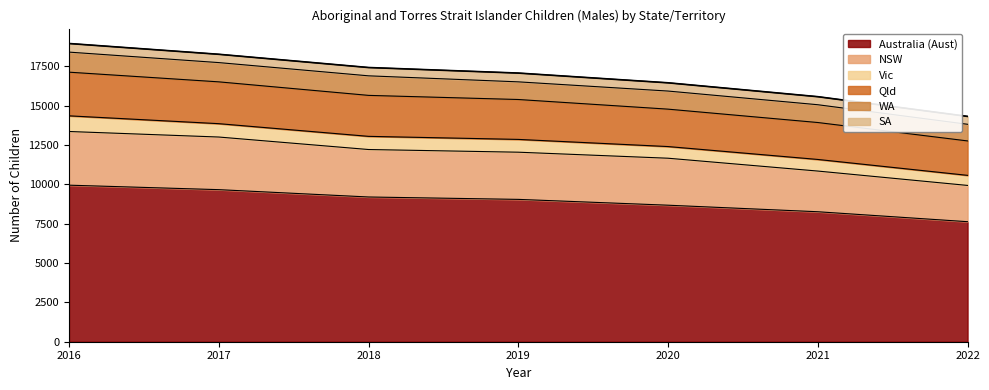

At which label does Australia (Aust) reach its minimum?

2022